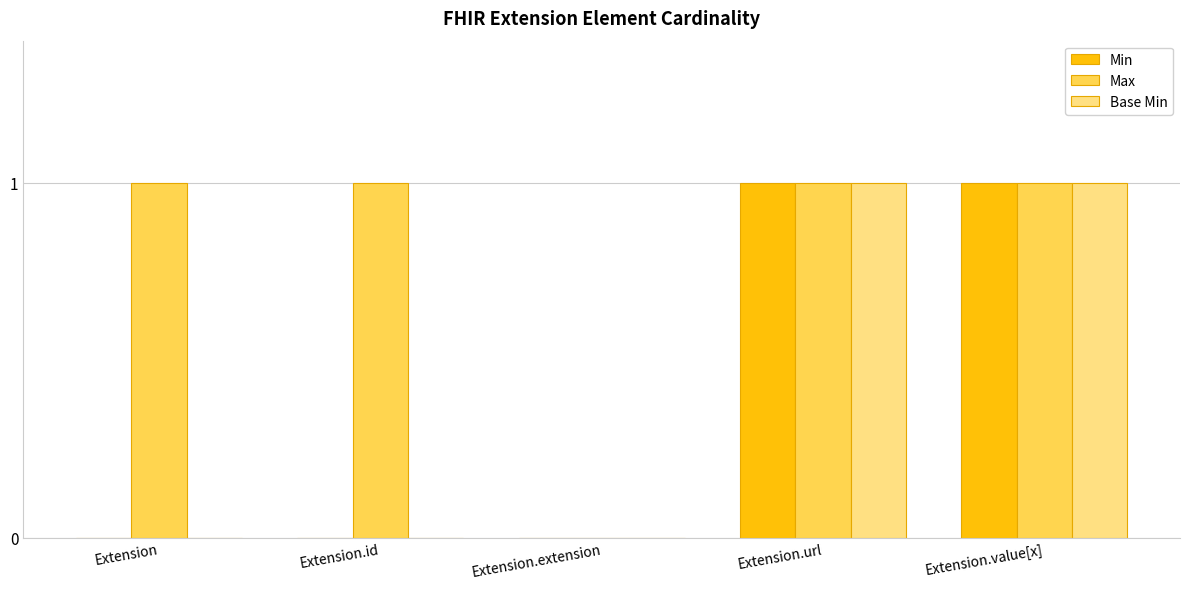

How many groups of bars are there?

5